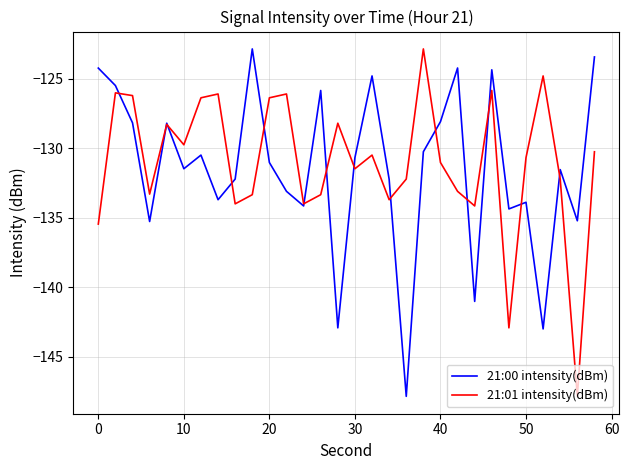

What is the smallest value displayed?

-147.9